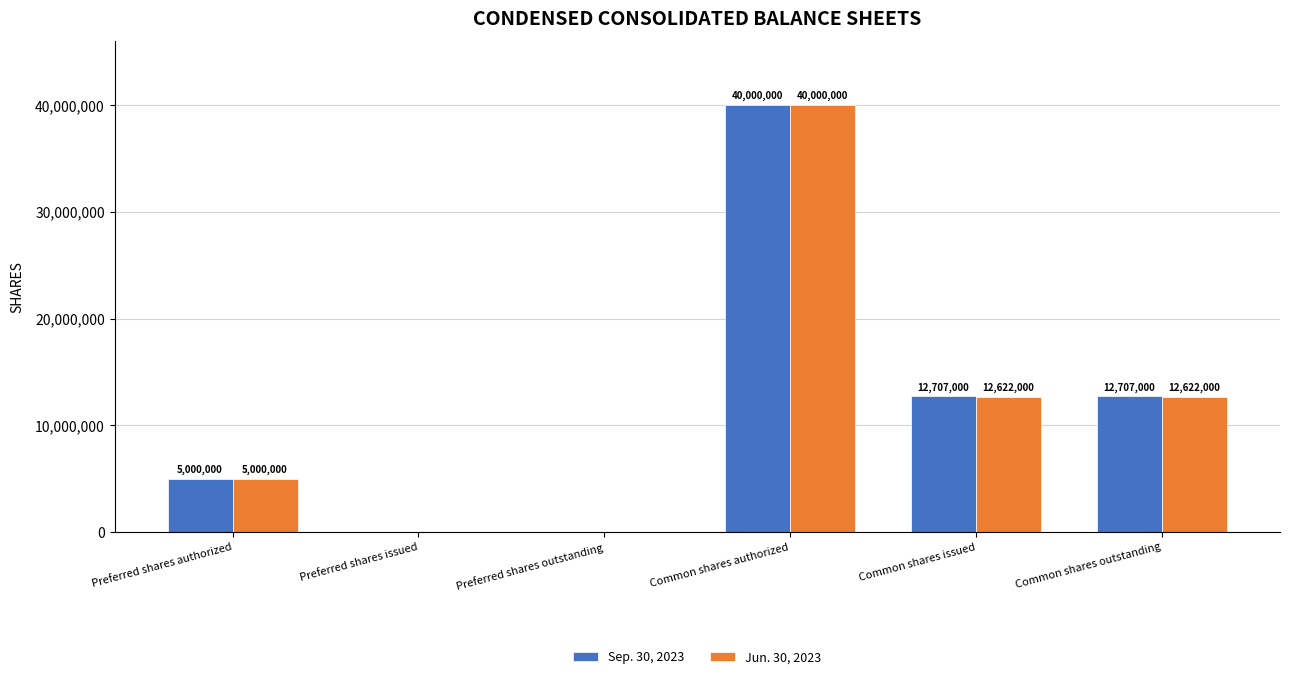

How many categories are shown in the chart?

6